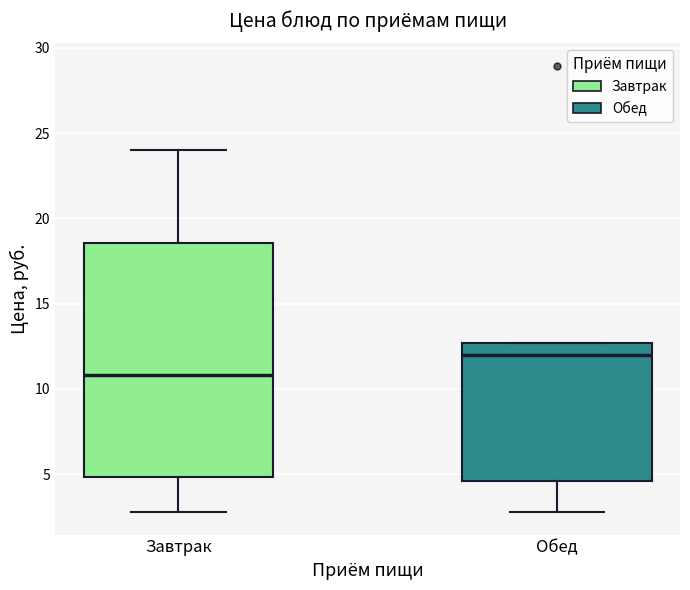

Reading left to right, transcribe this box plot: for each box, give where its median line is, the range the box spans, and where its two whiskers end, as read against the y-axis. The values are not printed on the chart, so give them approximately, as read against the axis.

Завтрак: median 11.0, box 5.0 to 18.5, whiskers 3.0 to 24.0
Обед: median 12.0, box 4.5 to 12.5, whiskers 3.0 to 12.5